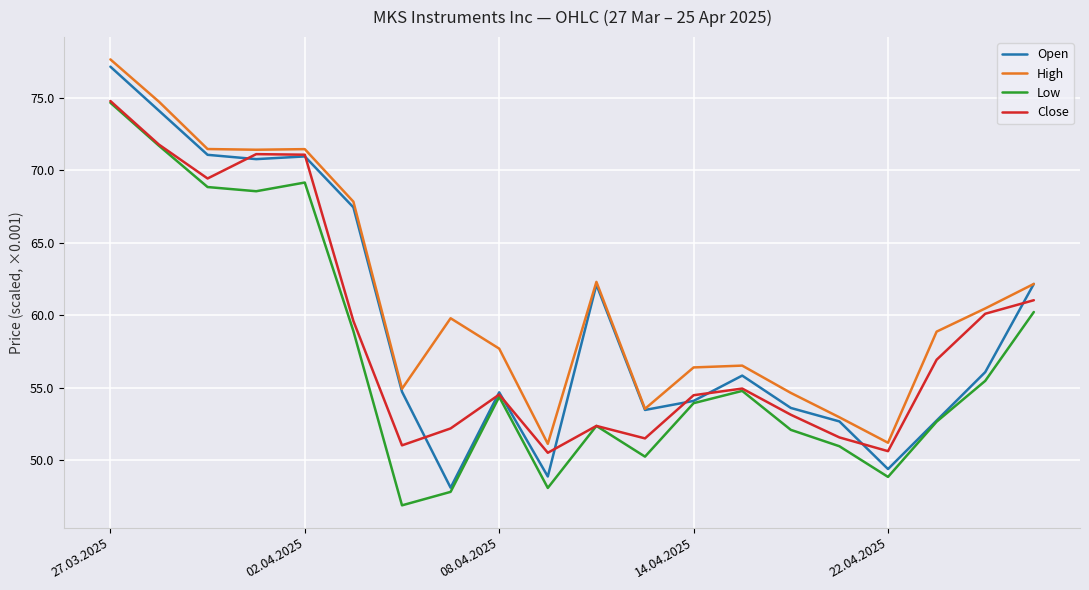

True or false: High and Low cross at least once.

False